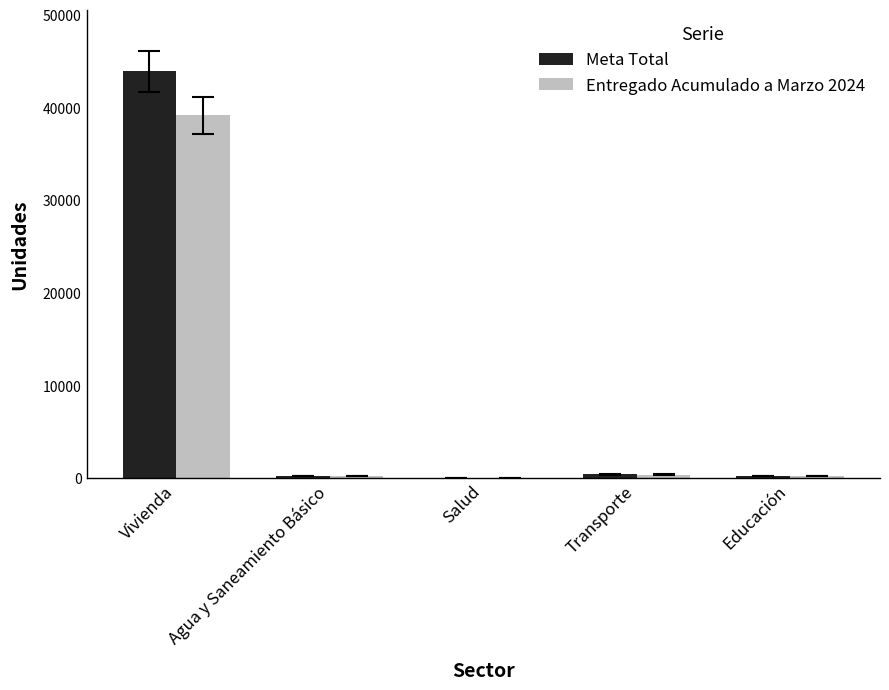

What is the sum of all Meta Total values?

44820